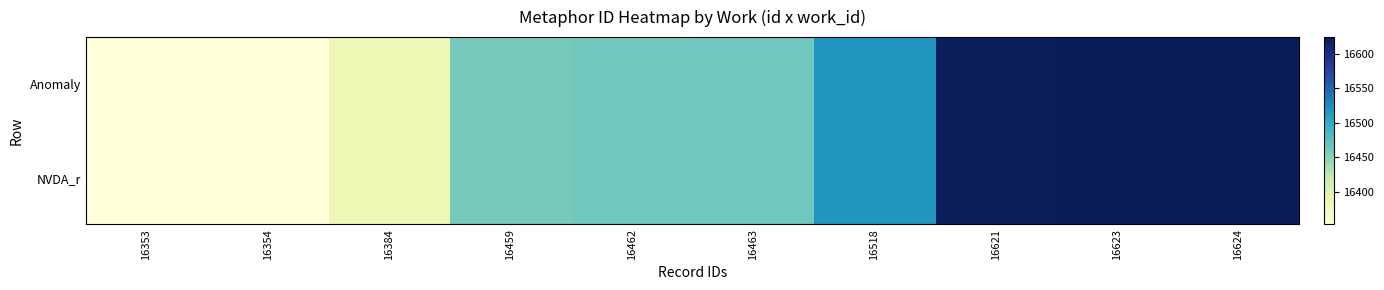

Which series has the largest range (max minus min)?

Anomaly